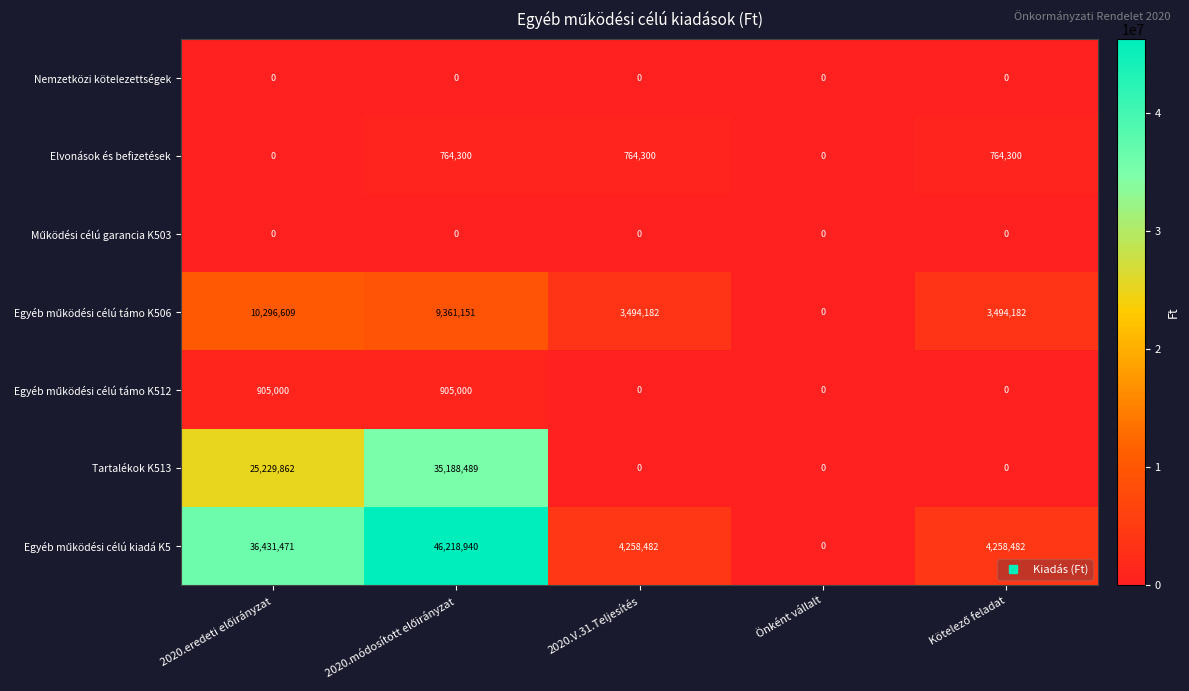

What is the spread (max minus min) of values at 2020.V.31.Teljesítés?

4258482